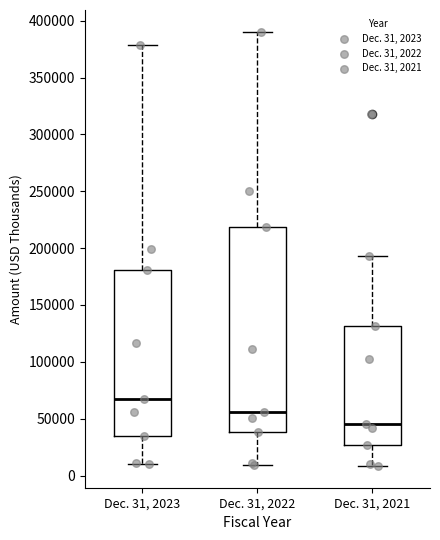

Where does the upper whisker of the box for Dec. 31, 2022 end on the y-axis? The values are not printed on the chart, so give them approximately, as read against the axis.

390000